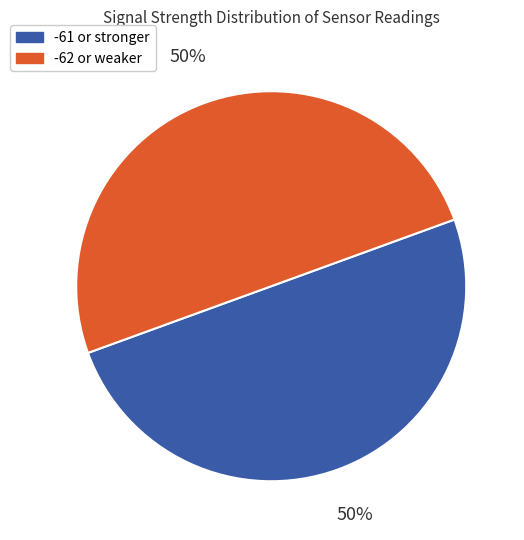

To the nearest percent, what percentage of the pie is -61 or stronger?

50%